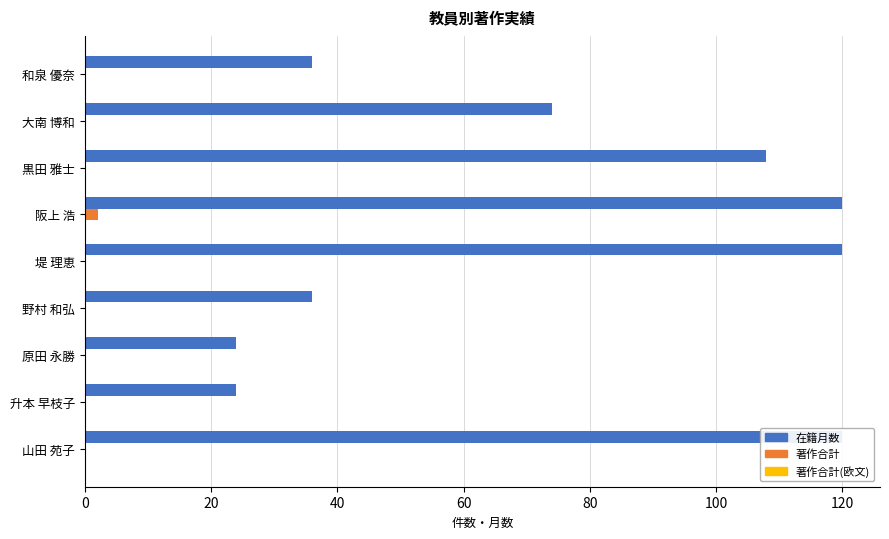

True or false: 著作合計 has a value of 0.0 at 堤 理恵.

True